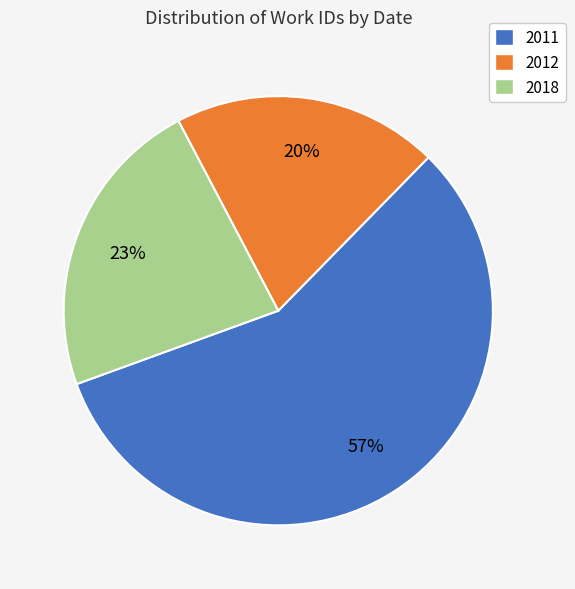

How many segments does this pie chart have?

3